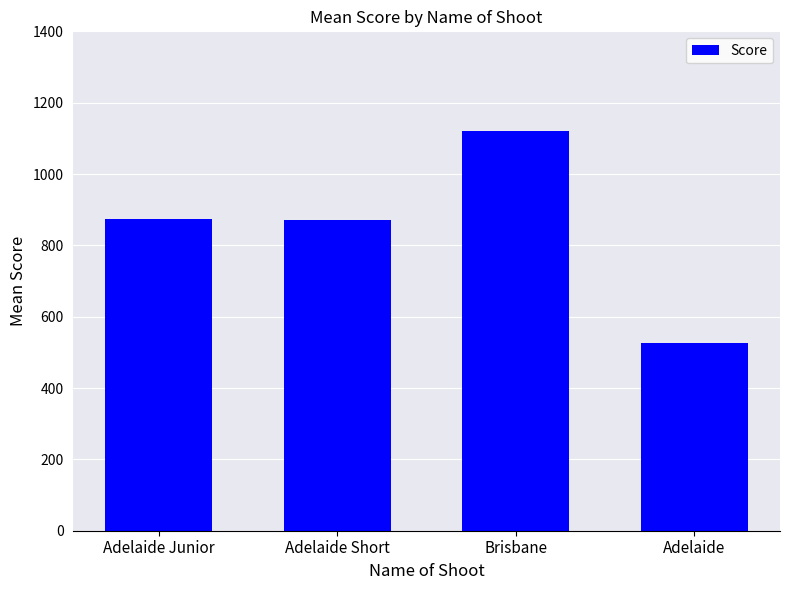

The chart shows a value of 1121.0 at Brisbane. True or false?

True